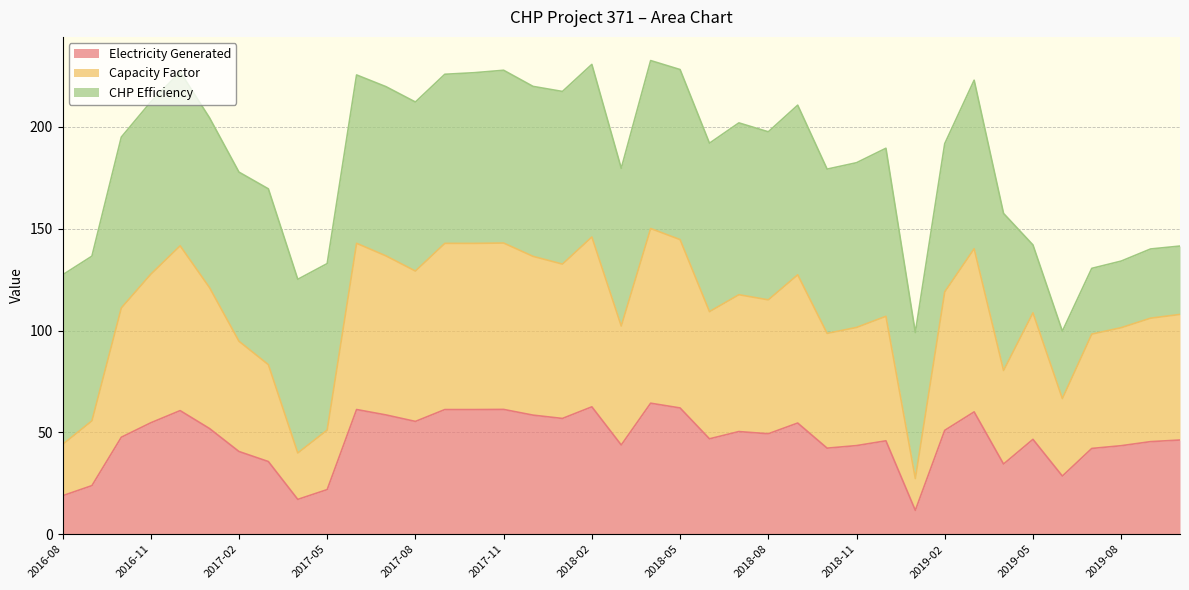

Does the chart have visible grid lines?

Yes